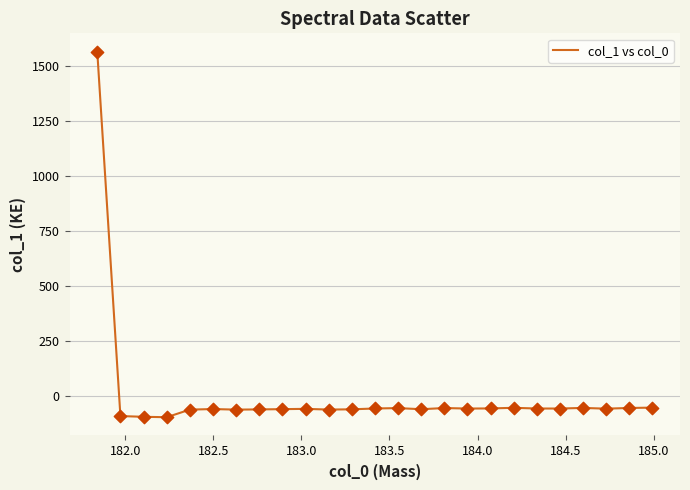

What is the minimum value shown in the chart?

-95.5